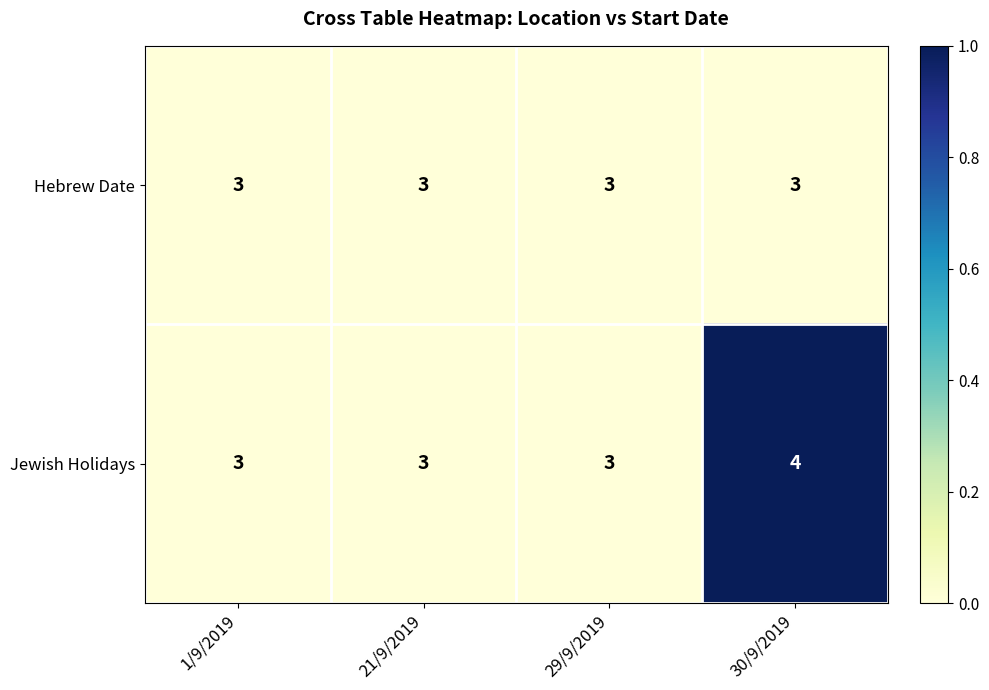

Count the number of data series in this chart.

2